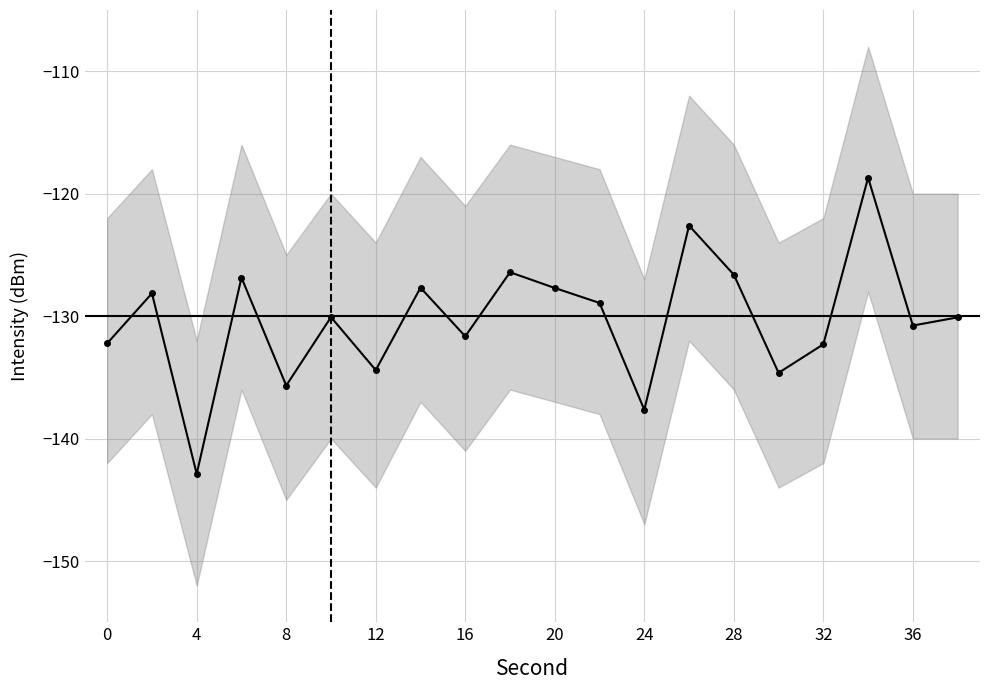

What is the difference between the maximum and minimum values?

24.2